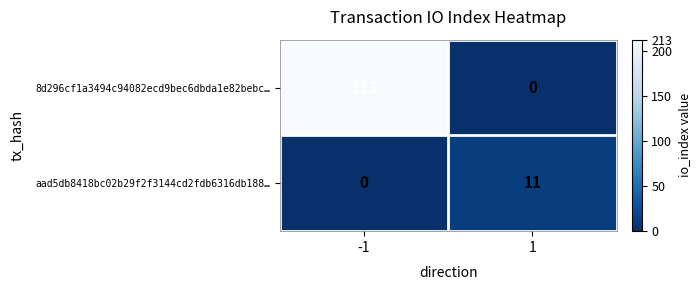

What is the greatest value displayed?

213